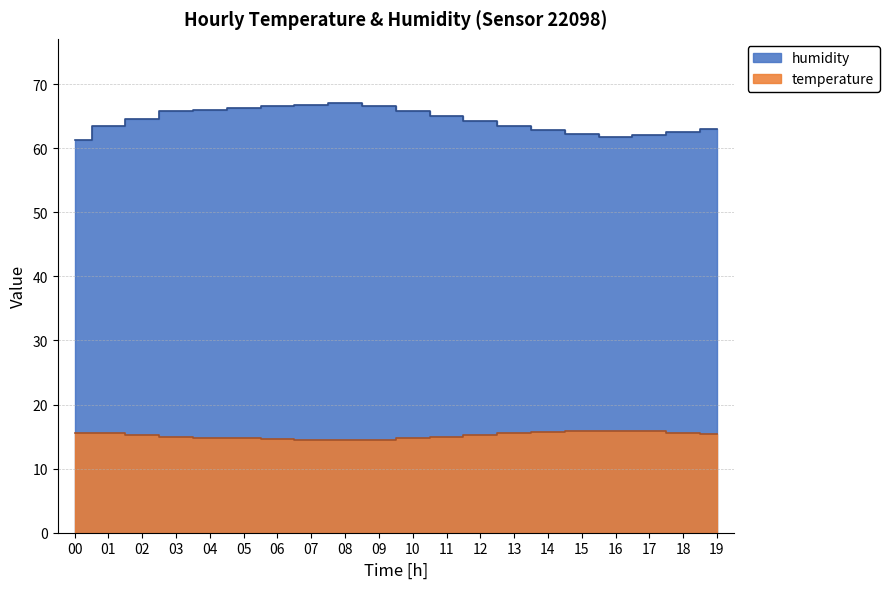

Reading right to left, transcribe all the data shown in this chart.

temperature: 19=15.4	18=15.6	17=15.8	16=15.9	15=15.8	14=15.7	13=15.5	12=15.3	11=15.0	10=14.7	09=14.5	08=14.4	07=14.5	06=14.6	05=14.7	04=14.8	03=15.0	02=15.2	01=15.5	00=15.5
humidity: 19=63.0	18=62.5	17=62.0	16=61.8	15=62.2	14=62.8	13=63.5	12=64.2	11=65.0	10=65.8	09=66.5	08=67.0	07=66.8	06=66.5	05=66.2	04=65.9	03=65.8	02=64.5	01=63.4	00=61.2